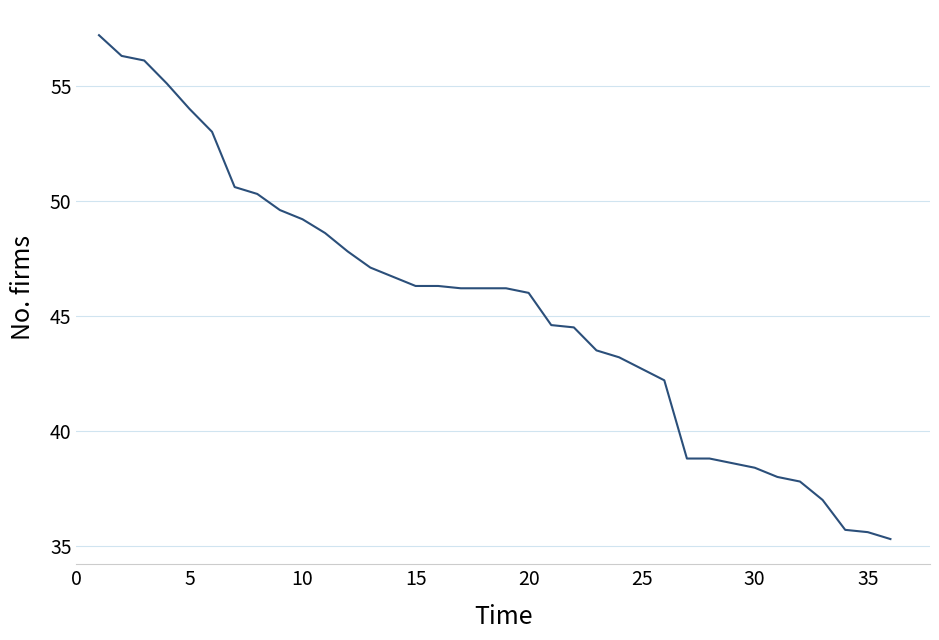

Reading left to right, what are all the values shown in this chart?

57.2	56.3	56.1	55.1	54.0	53.0	50.6	50.3	49.6	49.2	48.6	47.8	47.1	46.7	46.3	46.3	46.2	46.2	46.2	46.0	44.6	44.5	43.5	43.2	42.7	42.2	38.8	38.8	38.6	38.4	38.0	37.8	37.0	35.7	35.6	35.3